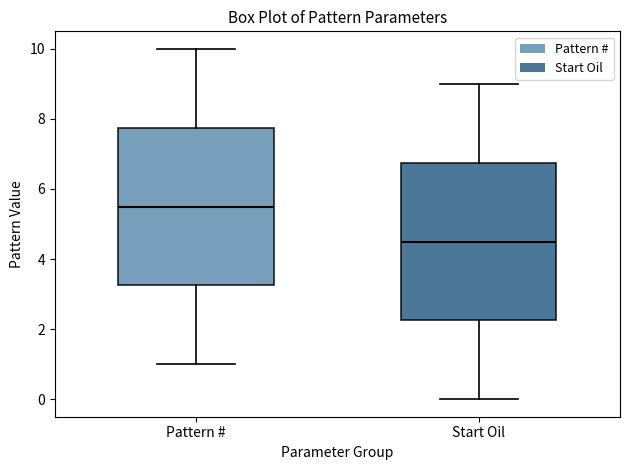

Which box has the highest median line?

Pattern #